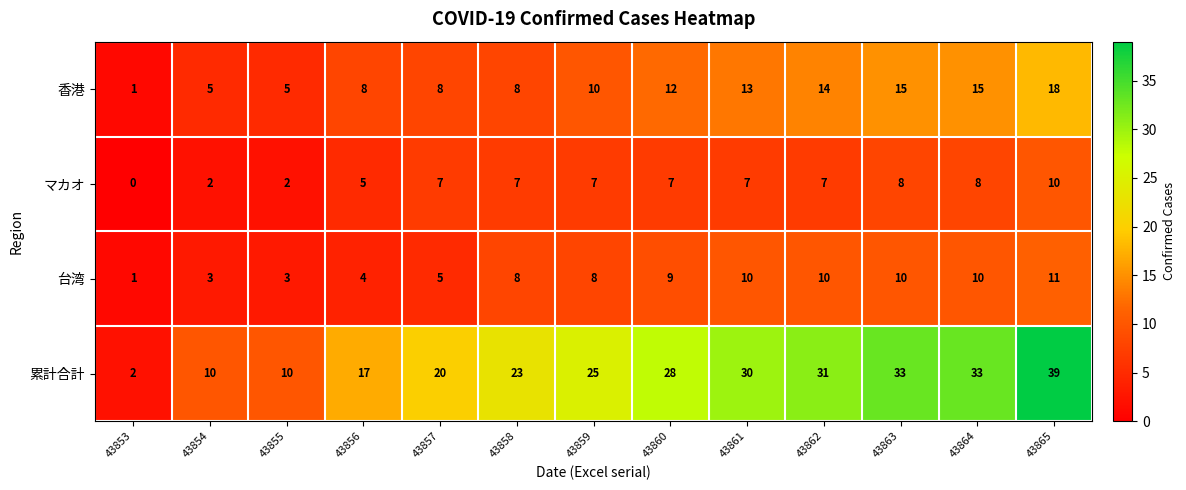

How many data points in 香港 are less than 10?

6